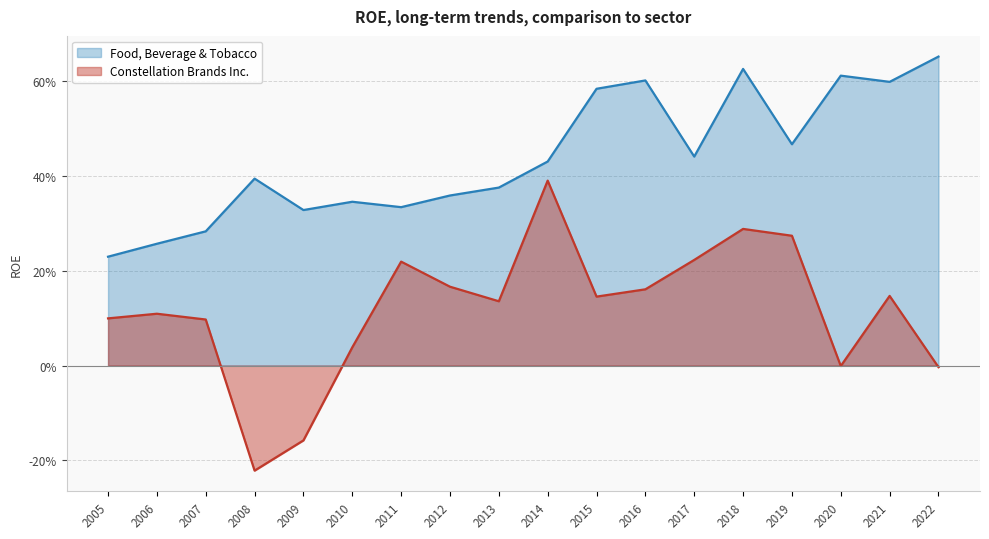

What is the difference between the maximum and second lowest values in the Food, Beverage & Tobacco series?

0.4